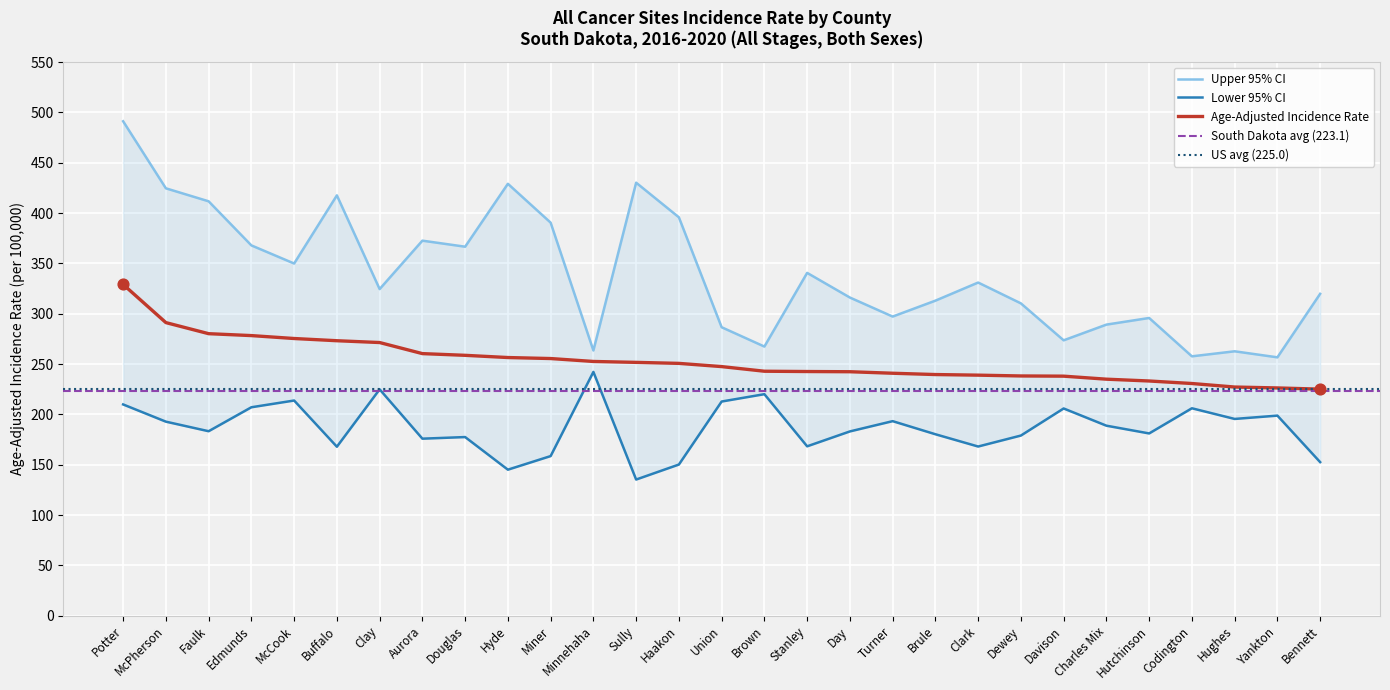

Which series has the largest total across all categories?

Upper 95% CI